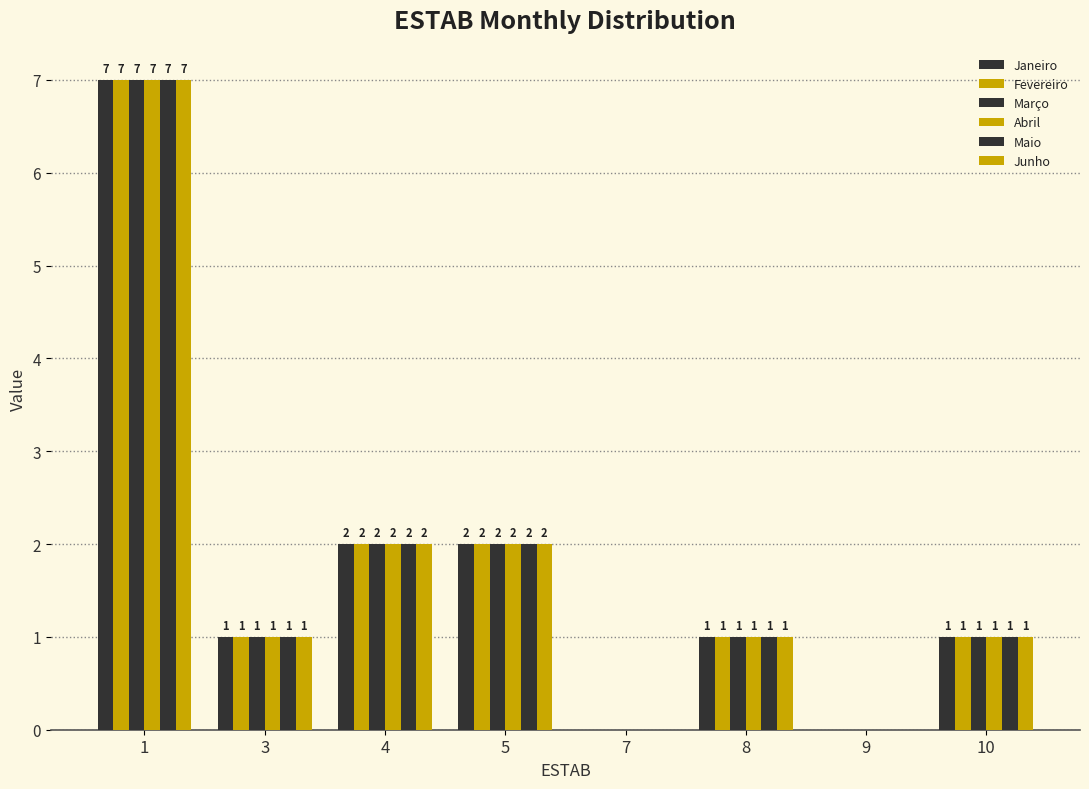

How many categories are shown in the chart?

8